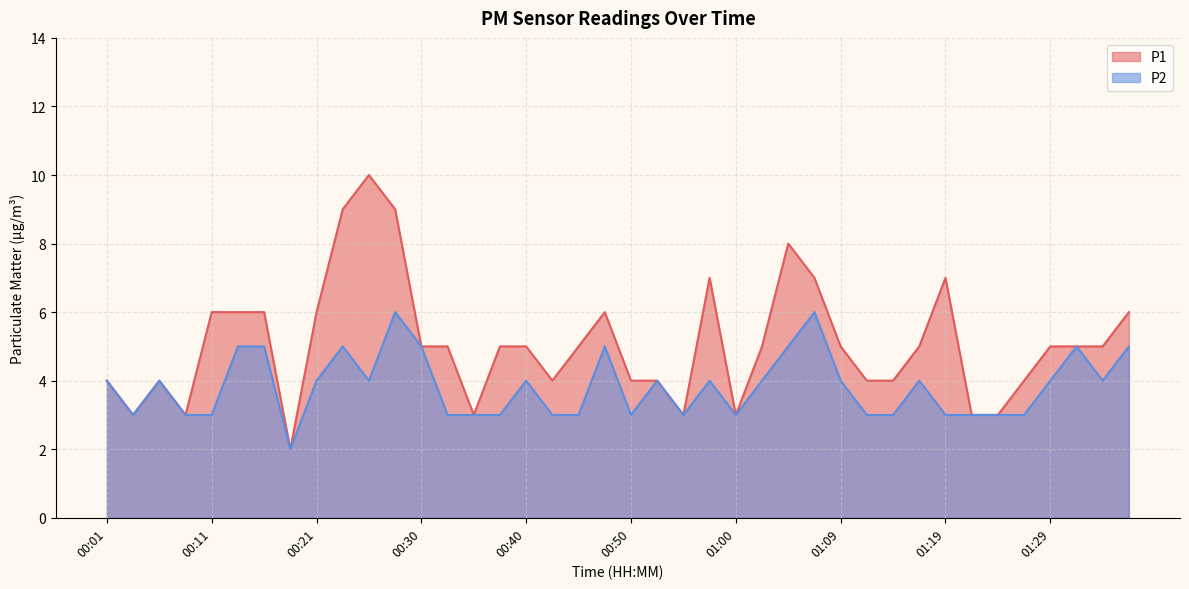

True or false: P1 and P2 intersect in this chart.

False